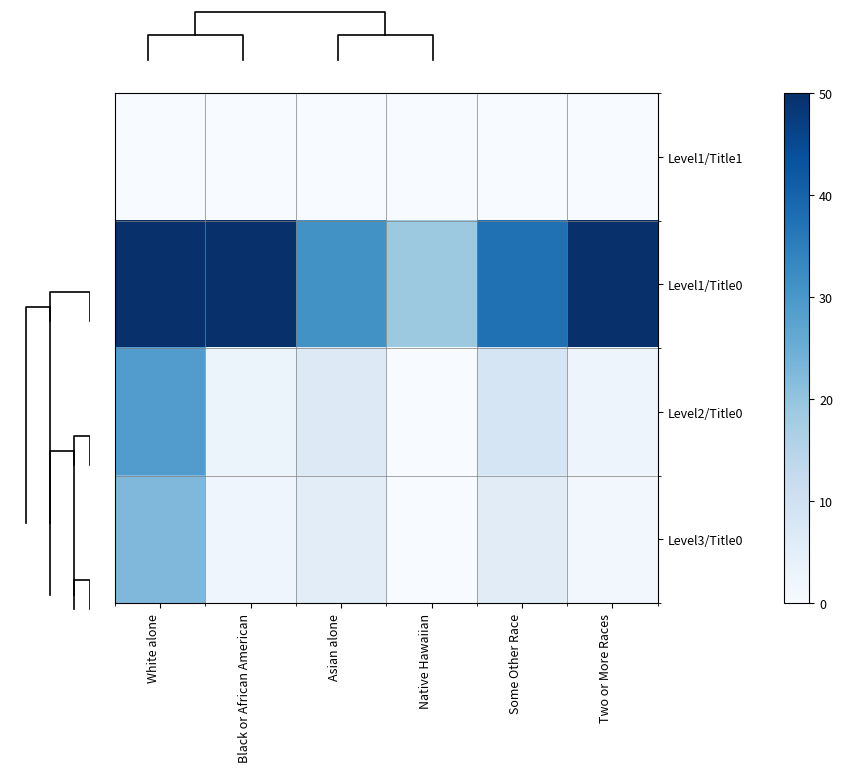

Which has a higher value, White alone or Two or More Races?

White alone